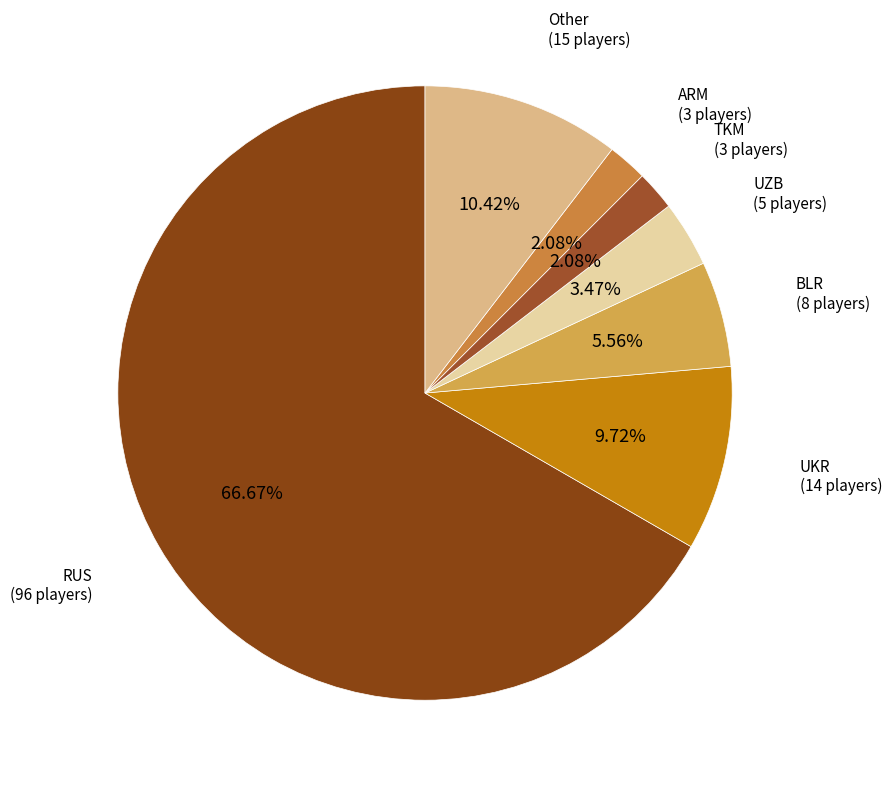

Is the sum of RUS (96 players) and BLR (8 players) greater than half?

Yes